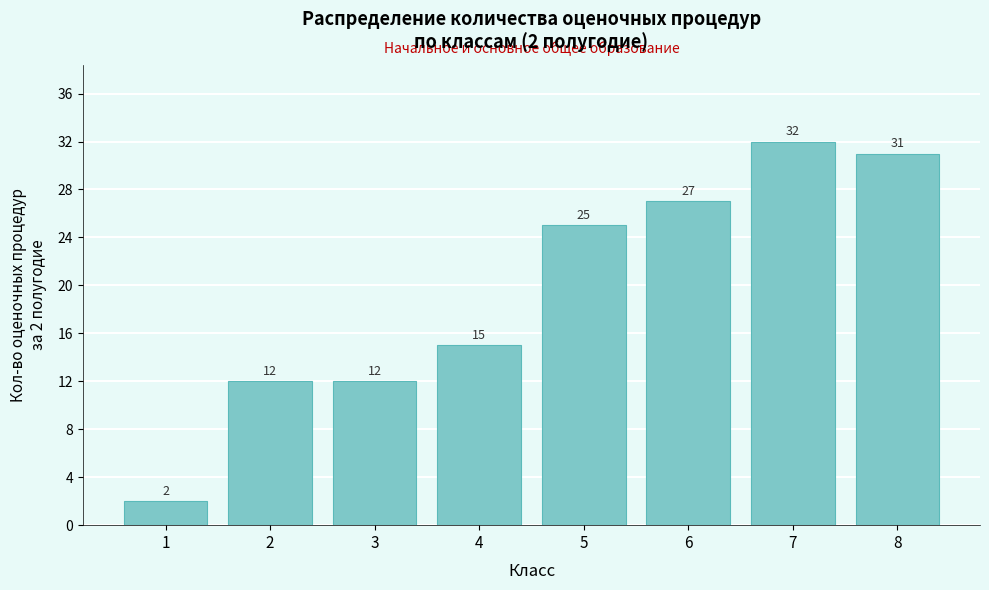

Reading left to right, what are all the values shown in this chart?

2	12	12	15	25	27	32	31